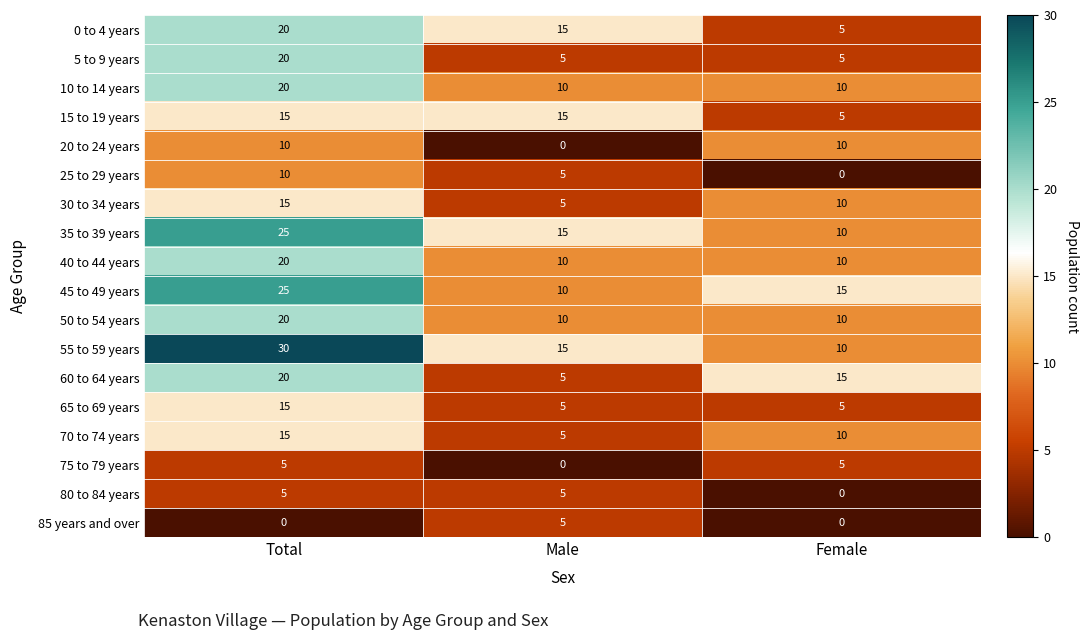

Count the 70 to 74 years values in the range 5 to 15.

3